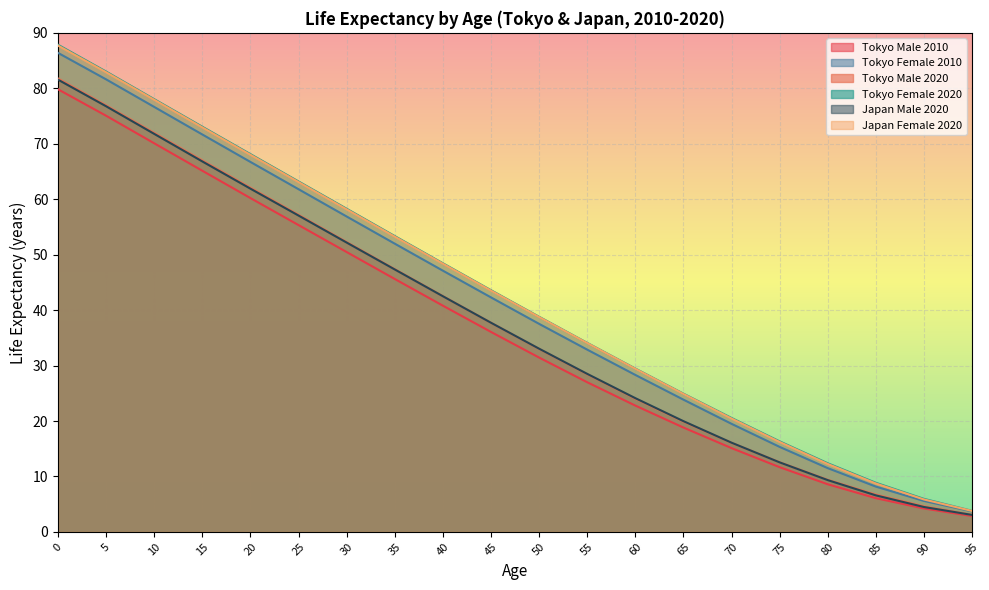

What is the total value across all series at 0?

505.1